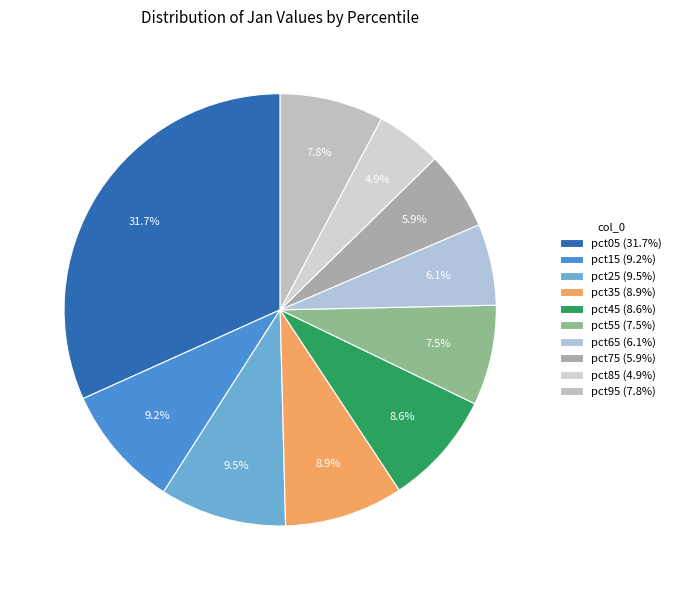

Is it true that pct95 is 16% of the pie?

False